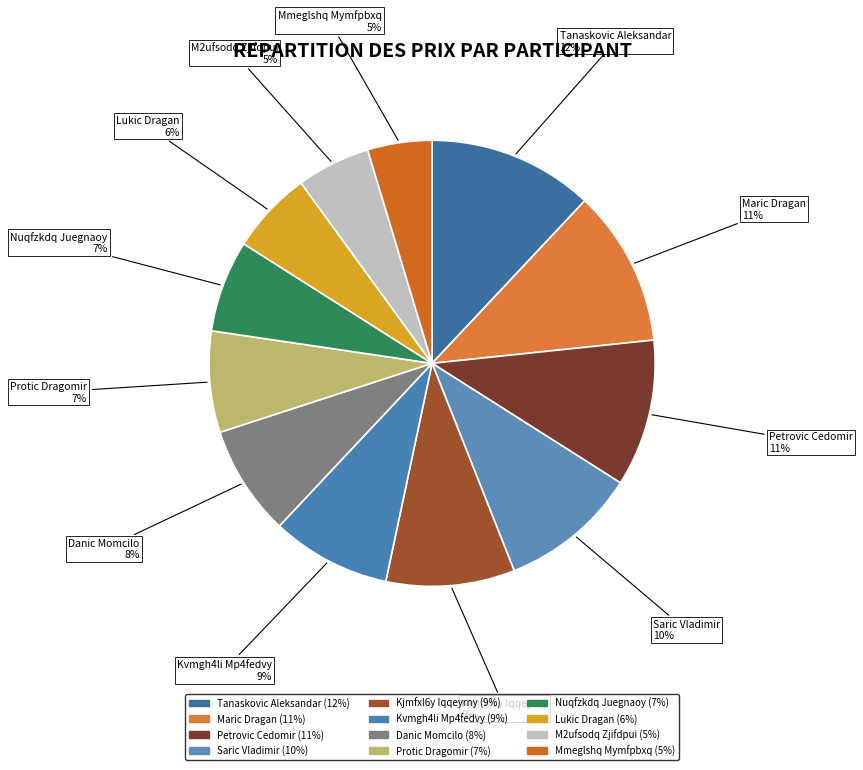

Is it true that Mmeglshq Mymfpbxq is 5% of the pie?

True